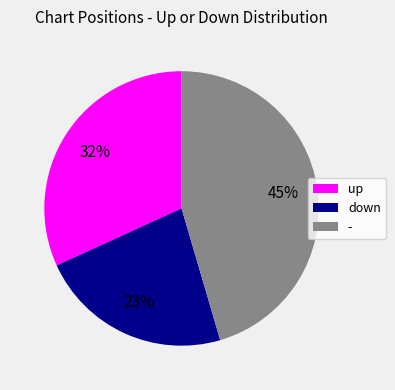

True or false: down accounts for 31% of the total.

False